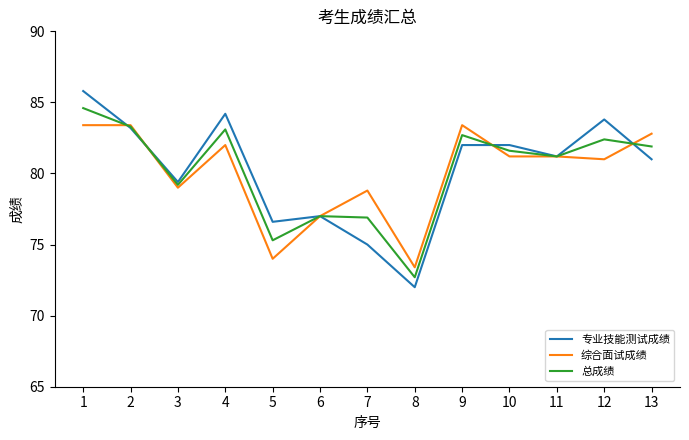

The value of 综合面试成绩 at 5 is 74.0. True or false?

True